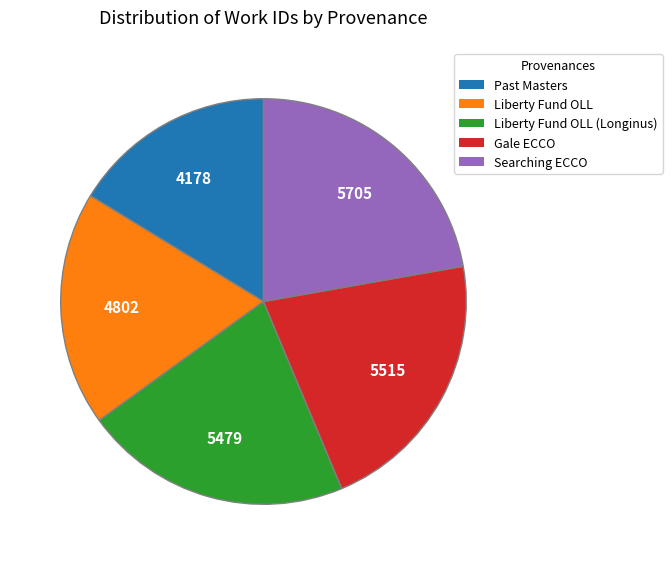

Is there any slice that represents more than half of the pie?

No